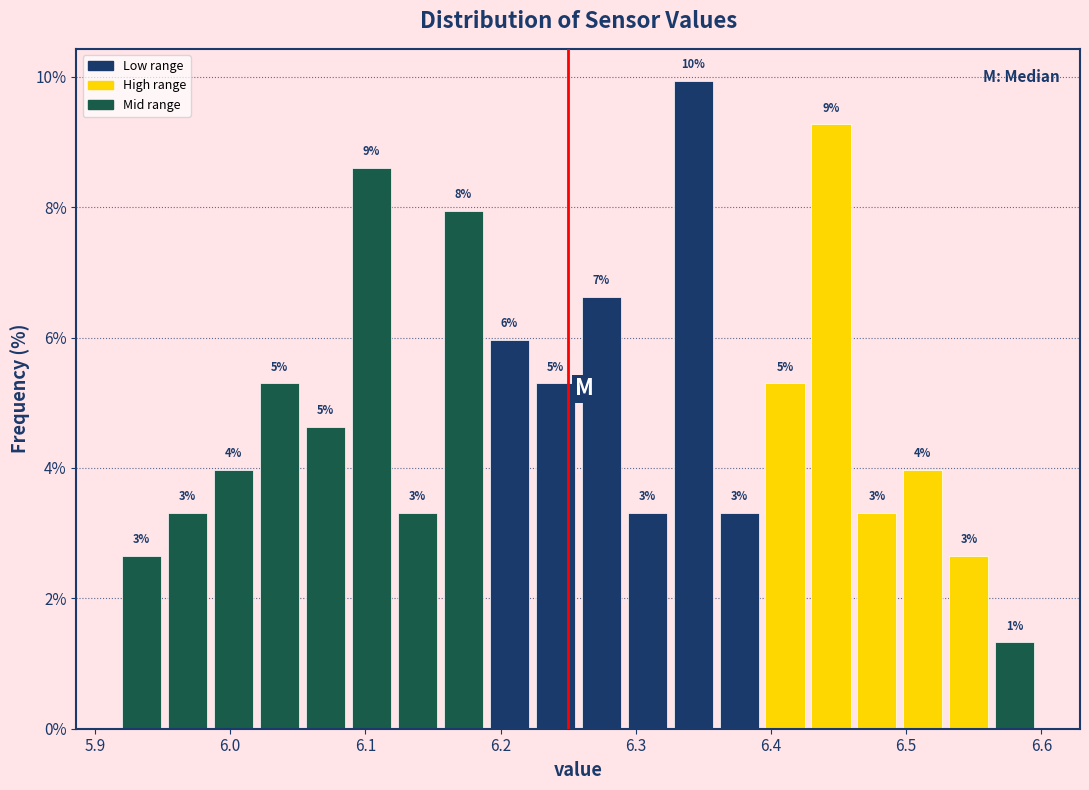

Around what value on the x-axis is the tallest bar? Give the approximate position of its centre, as read against the axis.

6.34